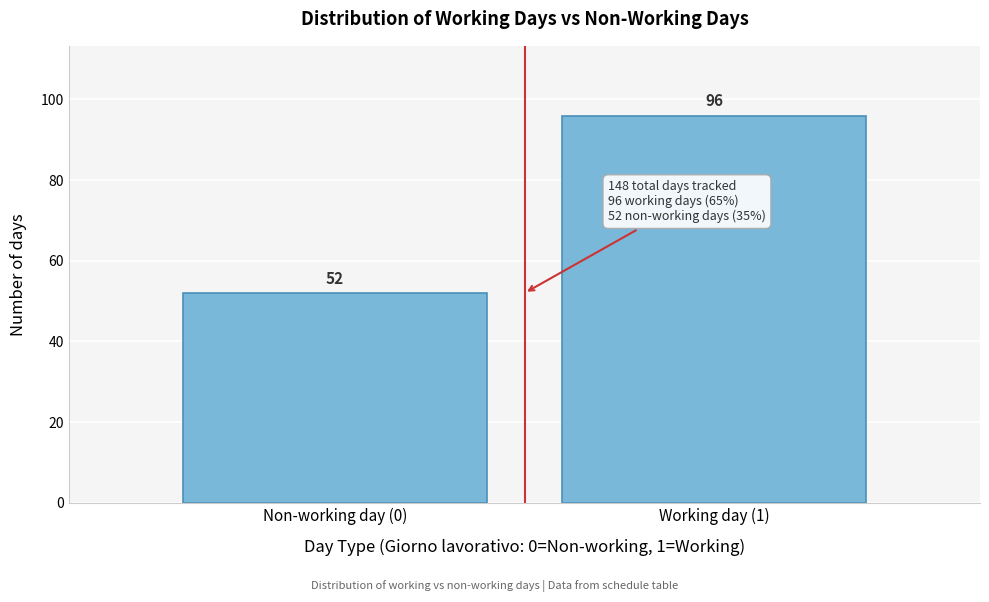

Reading right to left, transcribe all the data shown in this chart.

Working day (1)=96	Non-working day (0)=52